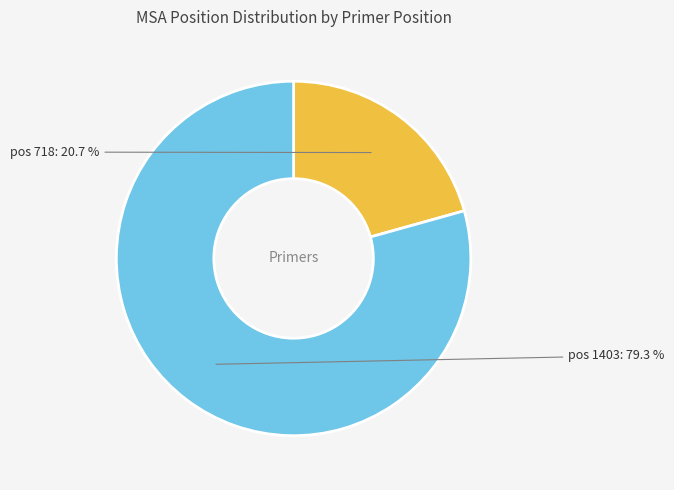

Is there a majority slice in this chart?

Yes